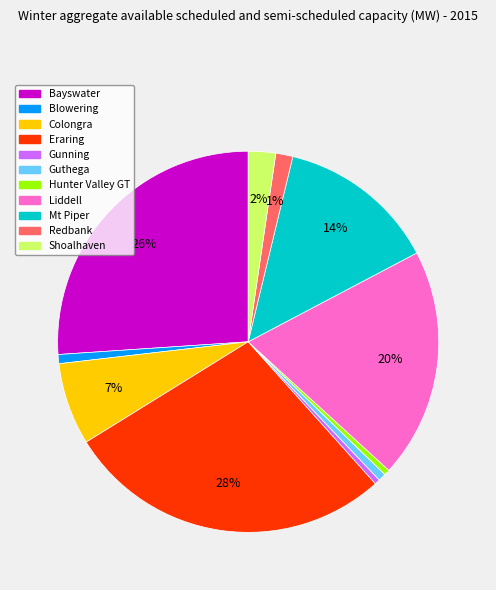

To the nearest percent, what is the average slice percentage?

9%